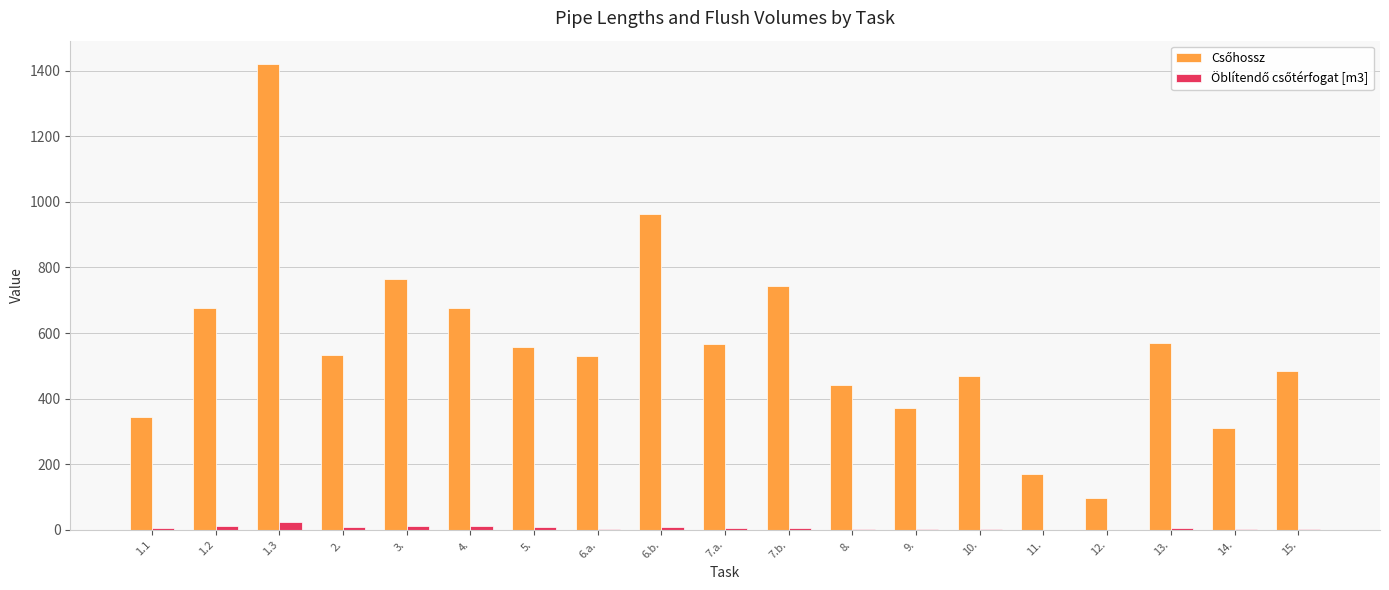

At which category is the sum across all series the highest?

1.3